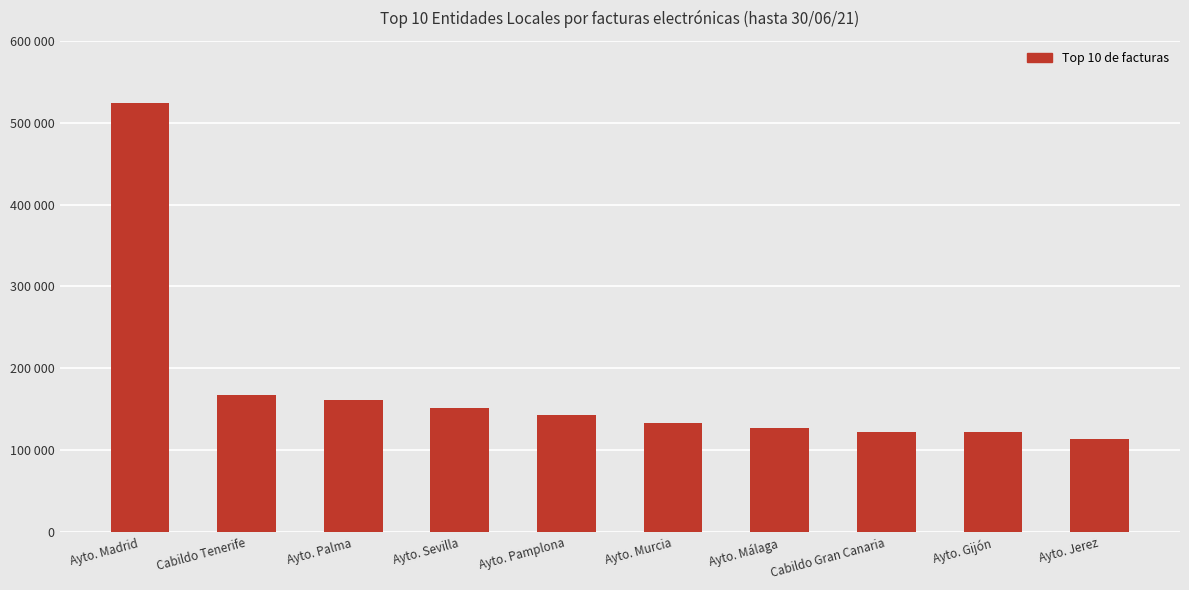

What is the change in value from Ayto. Murcia to Ayto. Jerez?

-20034